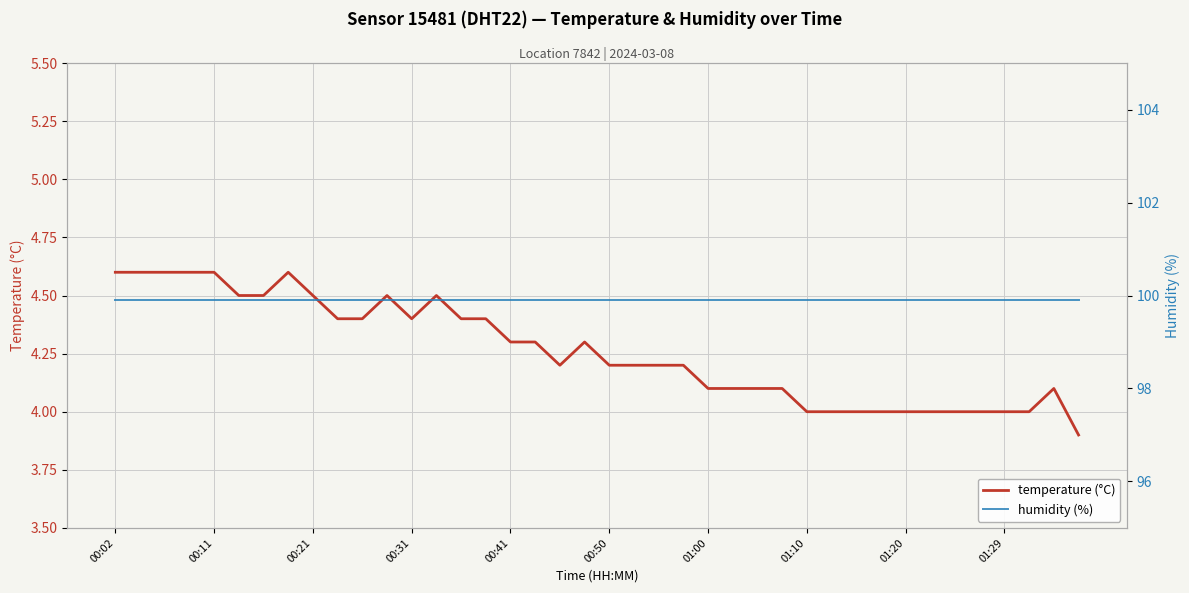

True or false: temperature (°C) and humidity (%) cross at least once.

False